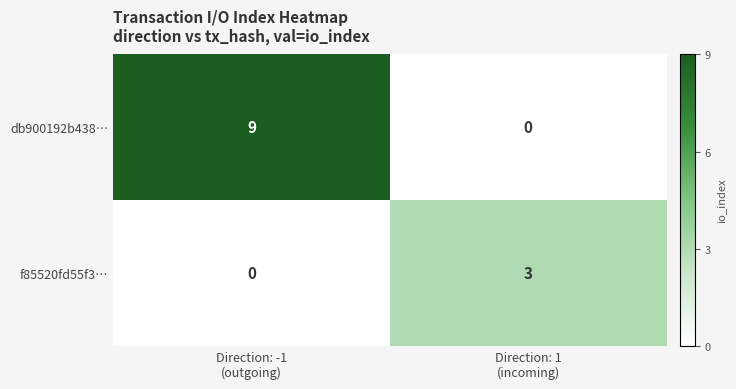

Which series has the largest range (max minus min)?

db900192b438…